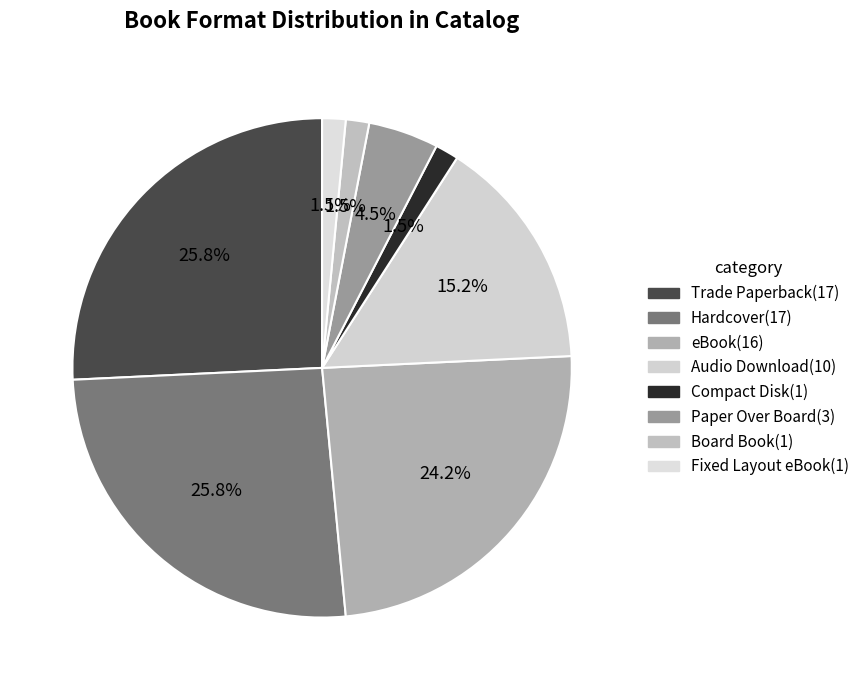

Count the number of slices in the pie.

8